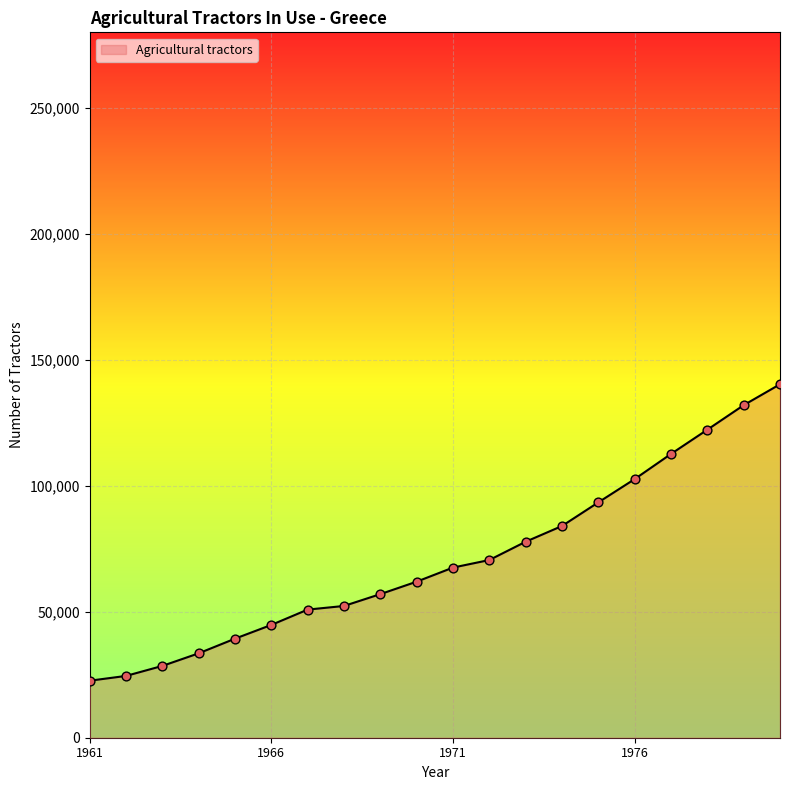

What is the difference between the maximum and minimum values?

117675